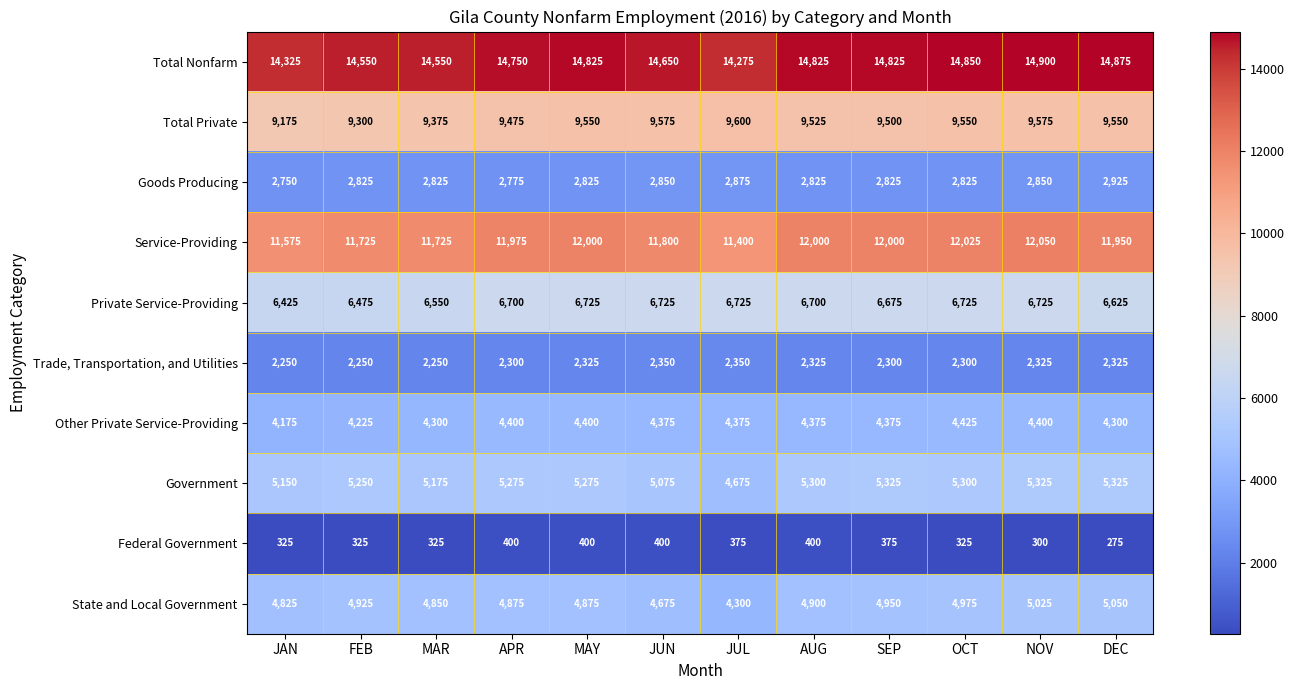

The Private Service-Providing series shows 10348 at NOV. True or false?

False